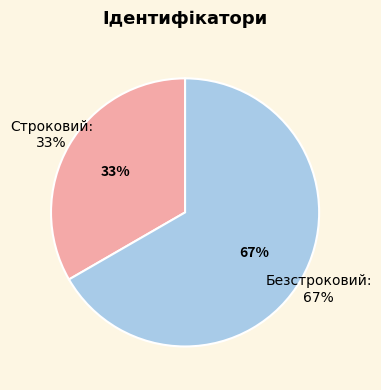

Which slice represents more than half of the pie?

Безстроковий